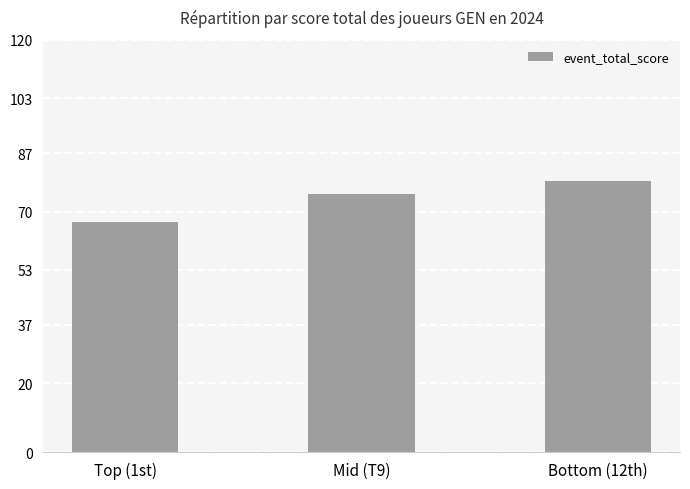

Reading left to right, list all the values displayed in this chart.

67	75	79